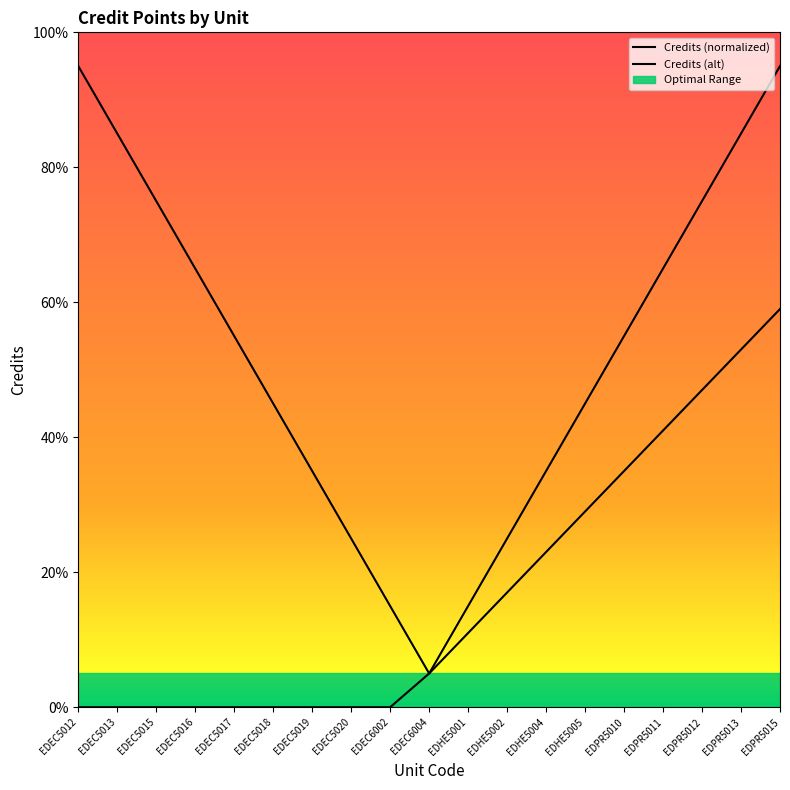

True or false: Credits (alt) and Credits (normalized) cross at least once.

False